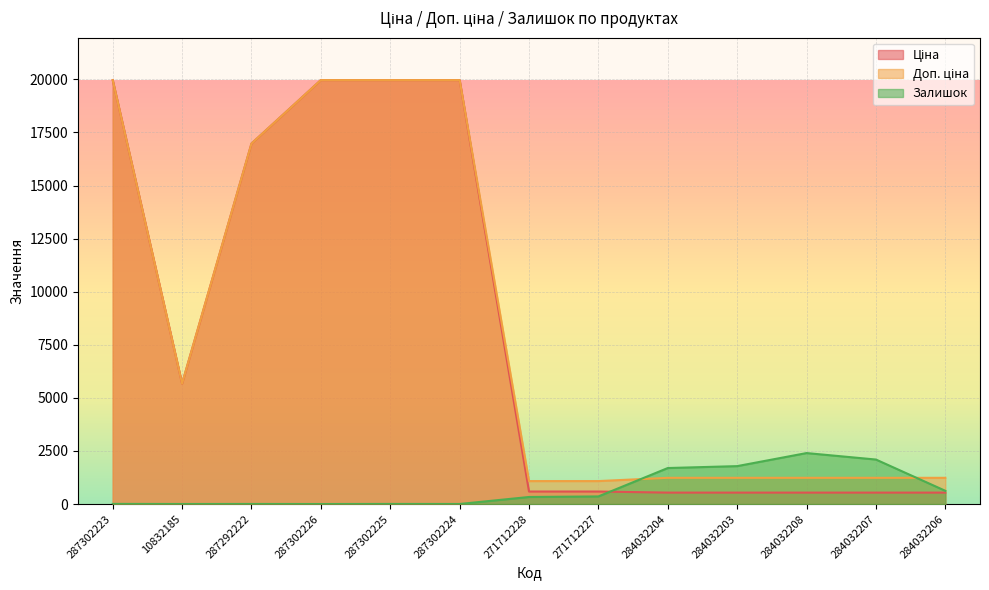

What is the lowest value of the Доп. ціна series?

1081.7